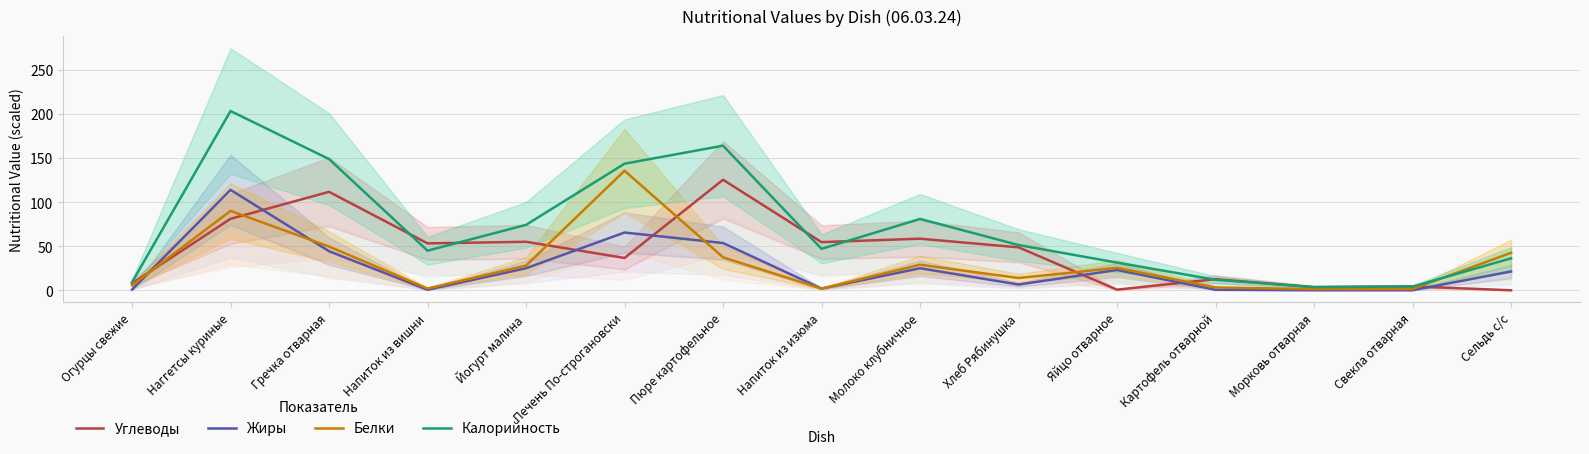

What is the label of the 3rd point from the right?

Морковь отварная